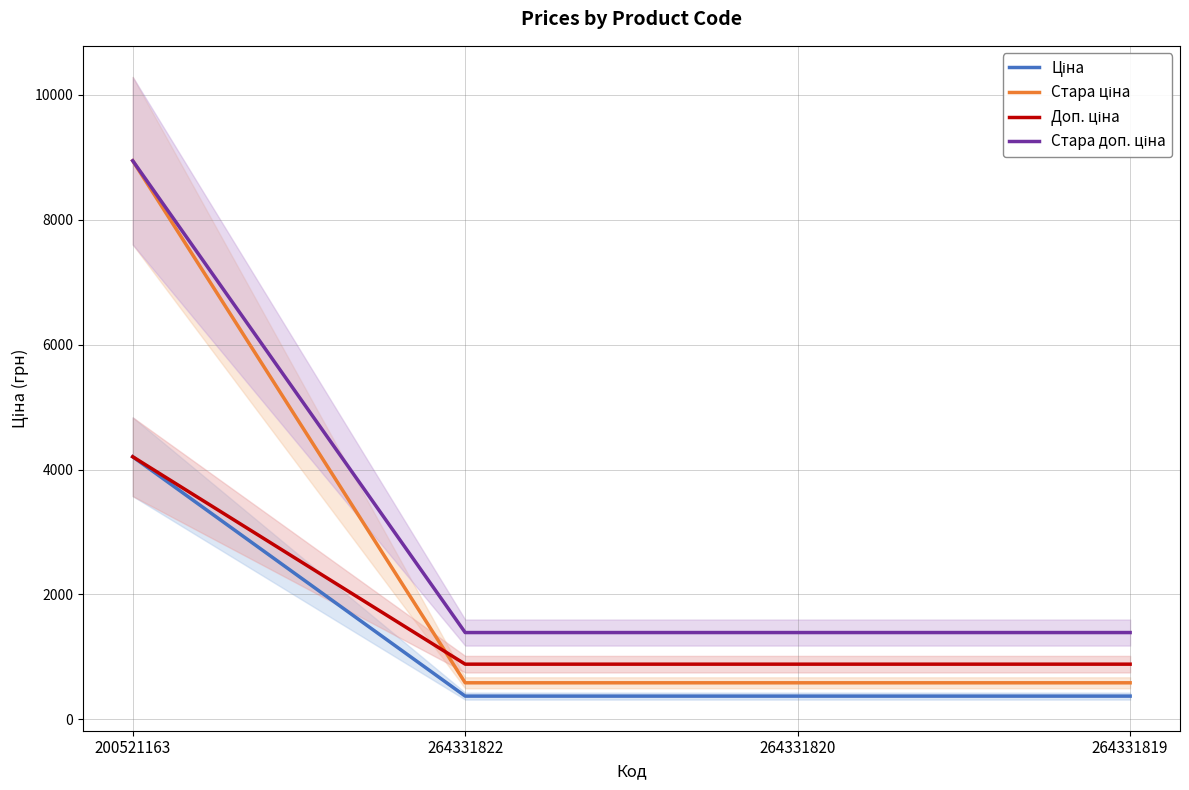

Which series changed the most between 264331822 and 264331819?

Ціна